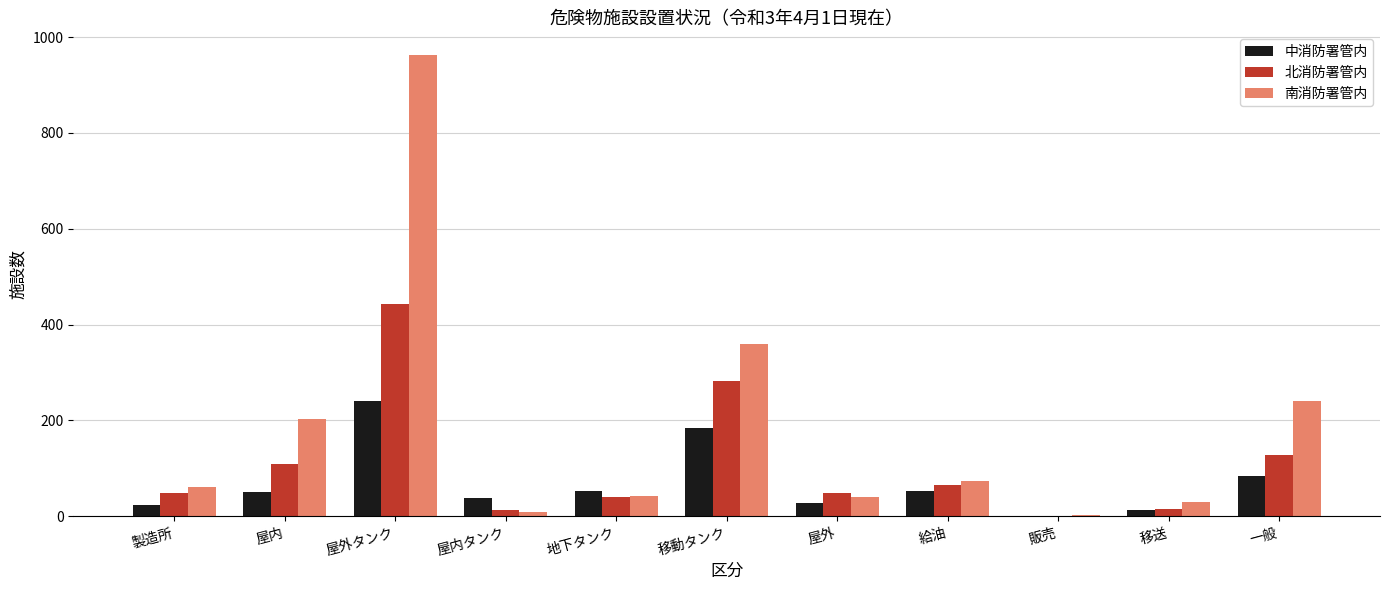

Is it true that 中消防署管内 equals 87 at 移動タンク?

False